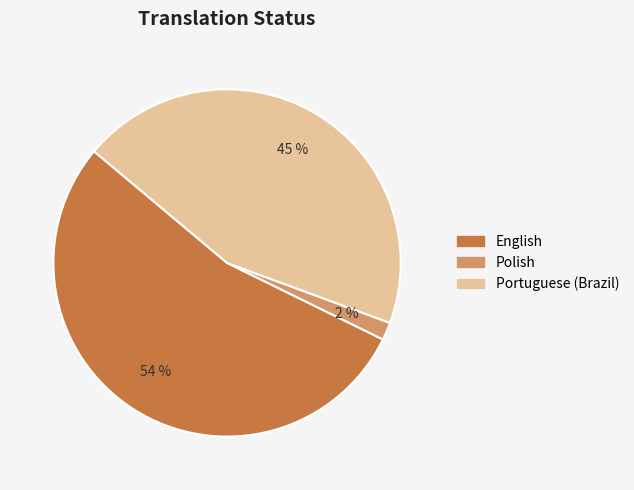

The English slice represents 54% of the pie. True or false?

True